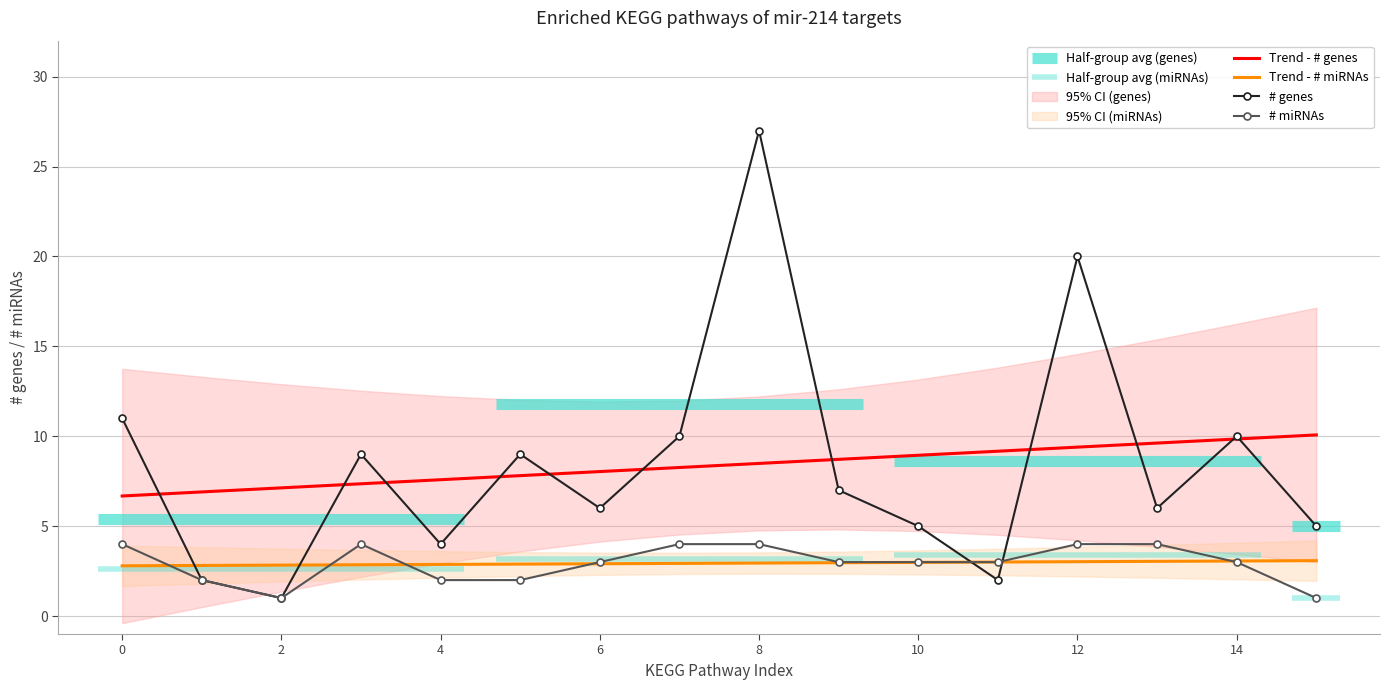

Is the value of Trend - # miRNAs at 14 greater than the value of # genes at 10?

No